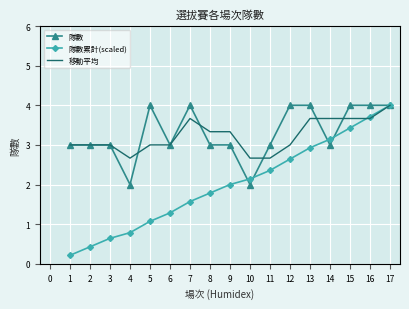

What is the lowest value of the 隊數 series?

2.0